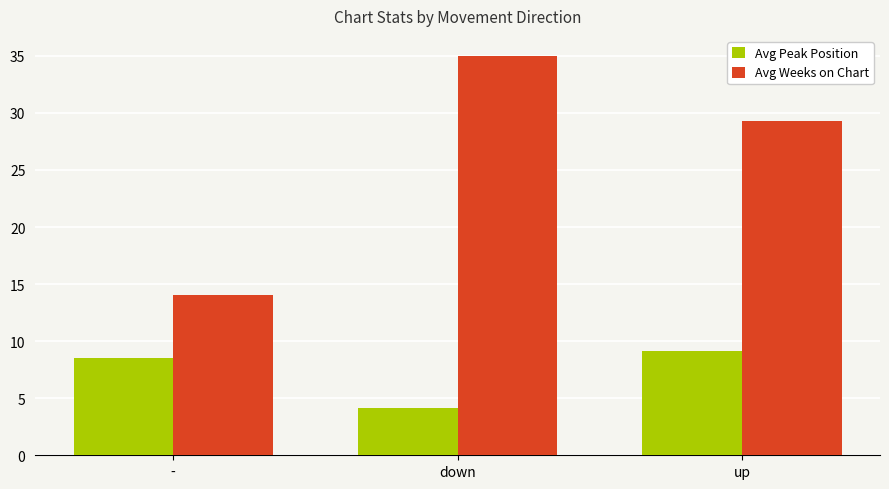

Where is Avg Weeks on Chart nearest to the value 24?

up